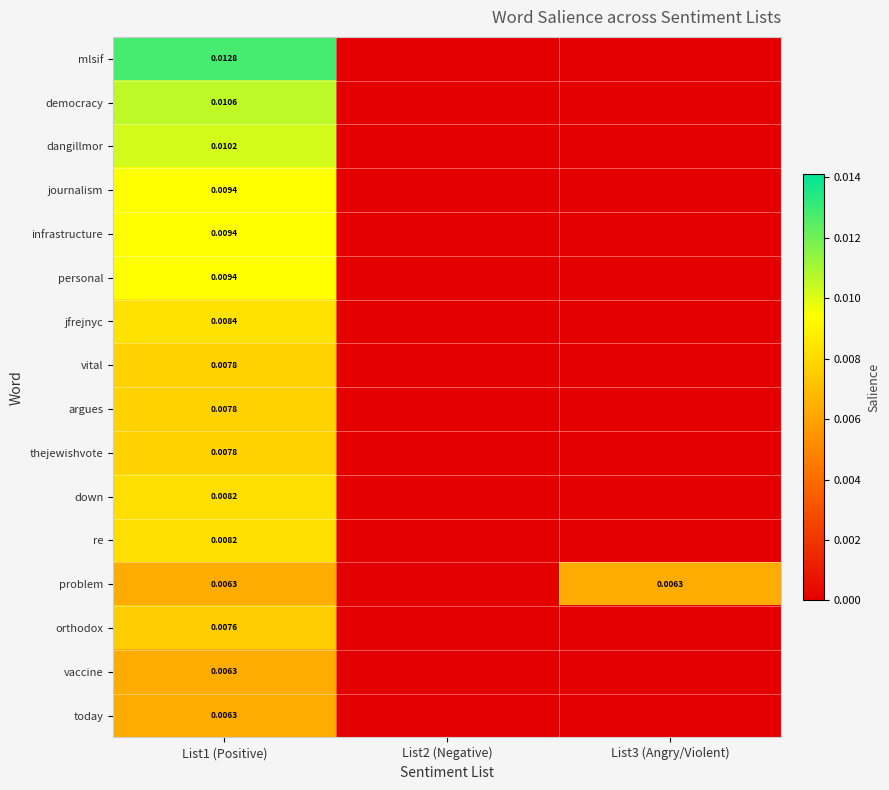

Which series changed the most between List1 (Positive) and List2 (Negative)?

mlsif